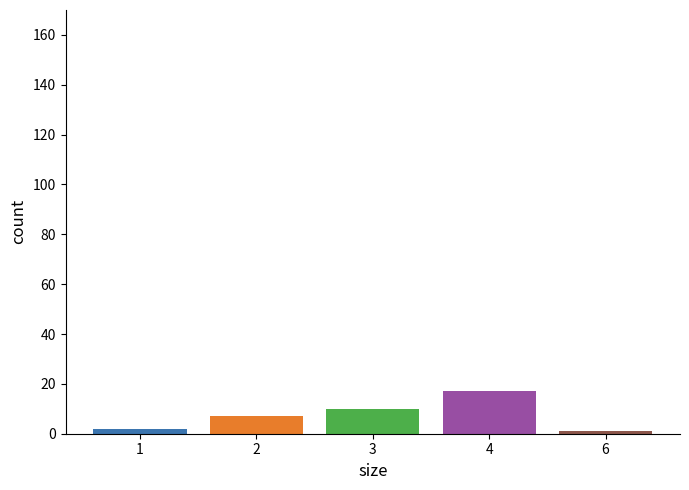

What is the difference between the maximum and minimum values?

16